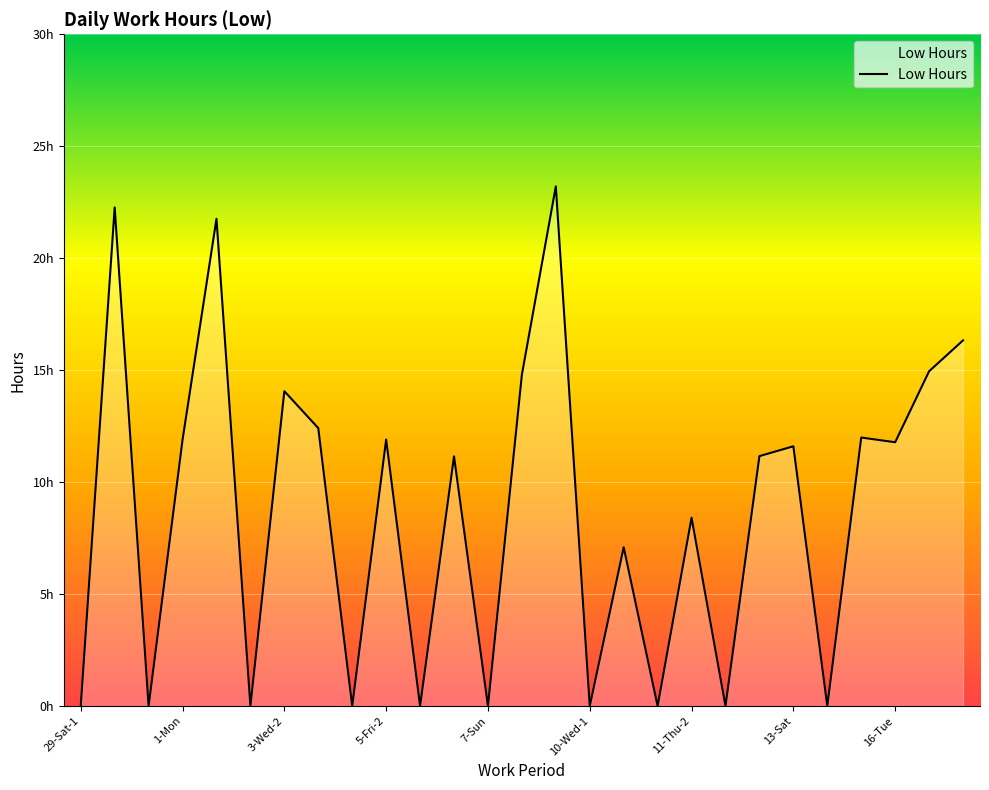

Does the chart have visible grid lines?

Yes